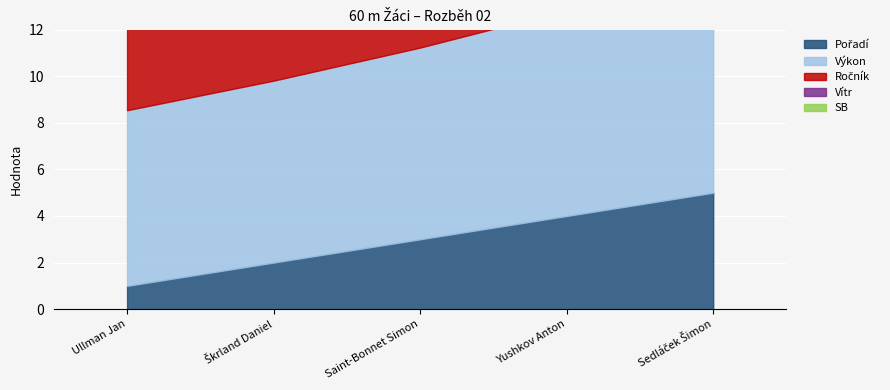

What is the greatest value displayed?

9.2